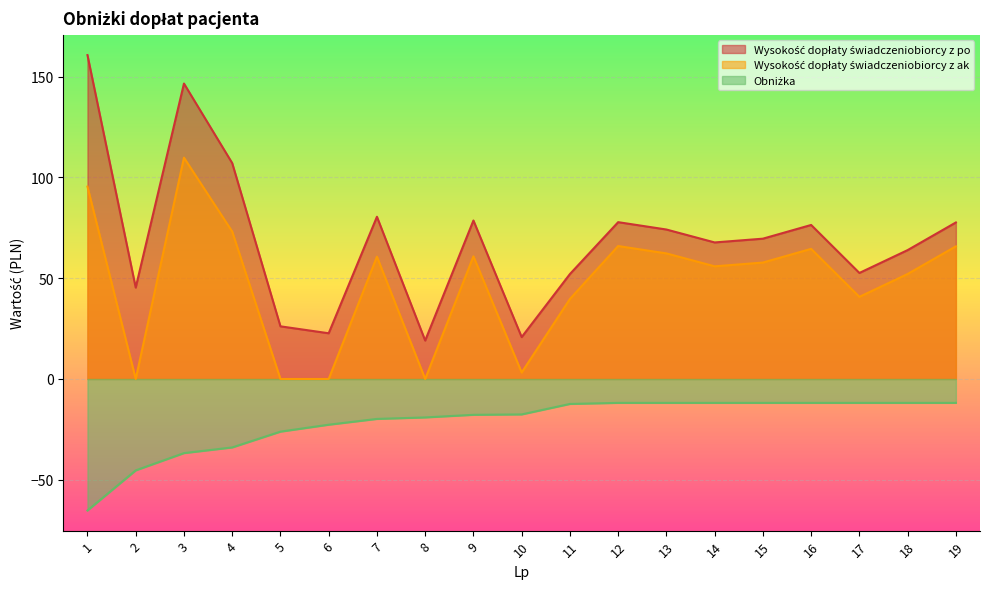

Which series changed the most between 7 and 14?

Wysokość dopłaty świadczeniobiorcy z po